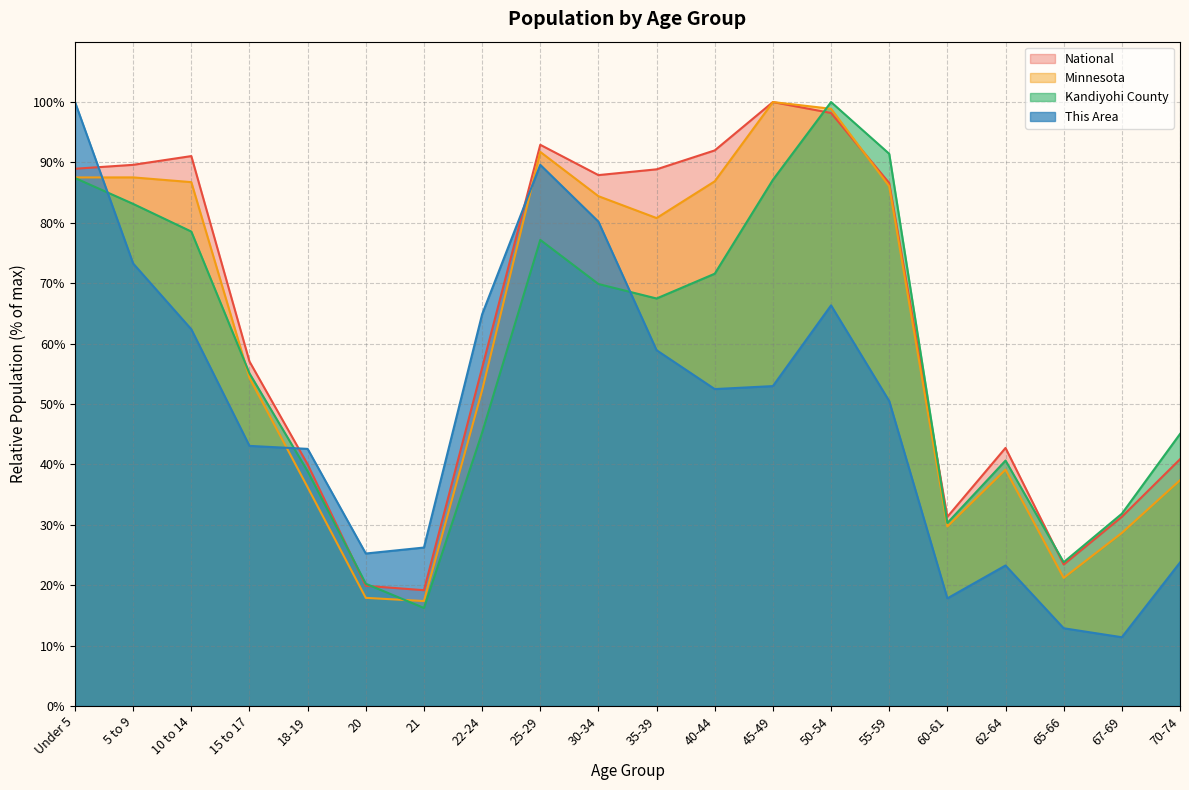

What is the value of the Kandiyohi County point at the 20th from the left?

45.0